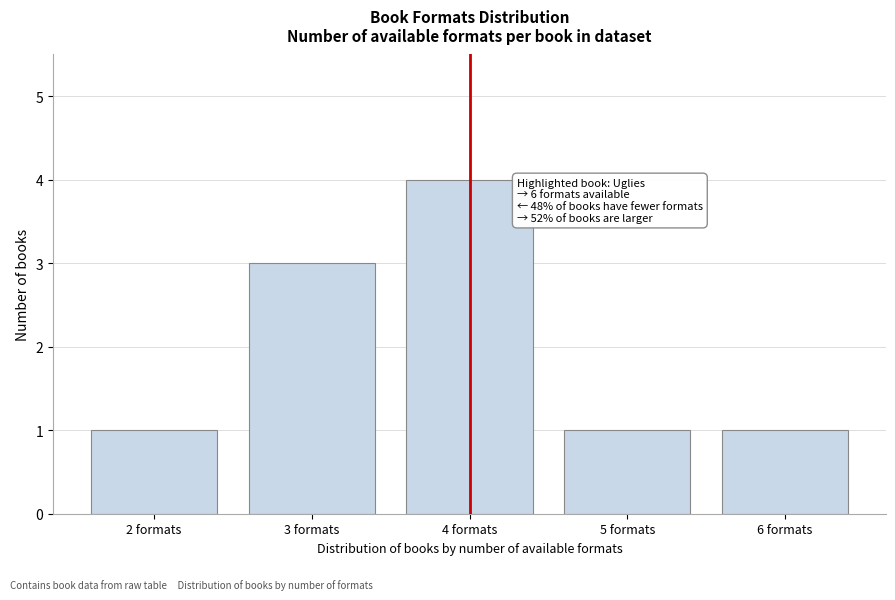

Reading left to right, extract all data points from this chart.

1	3	4	1	1